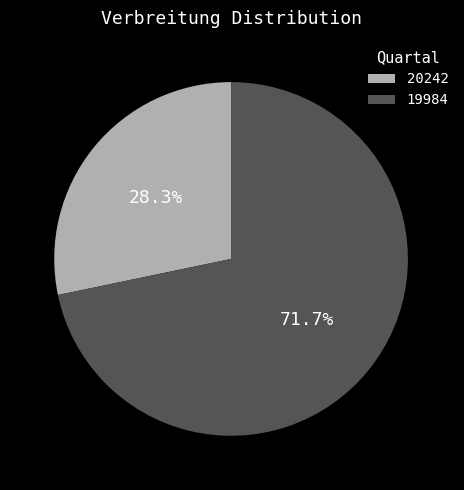

Which category accounts for the majority?

19984